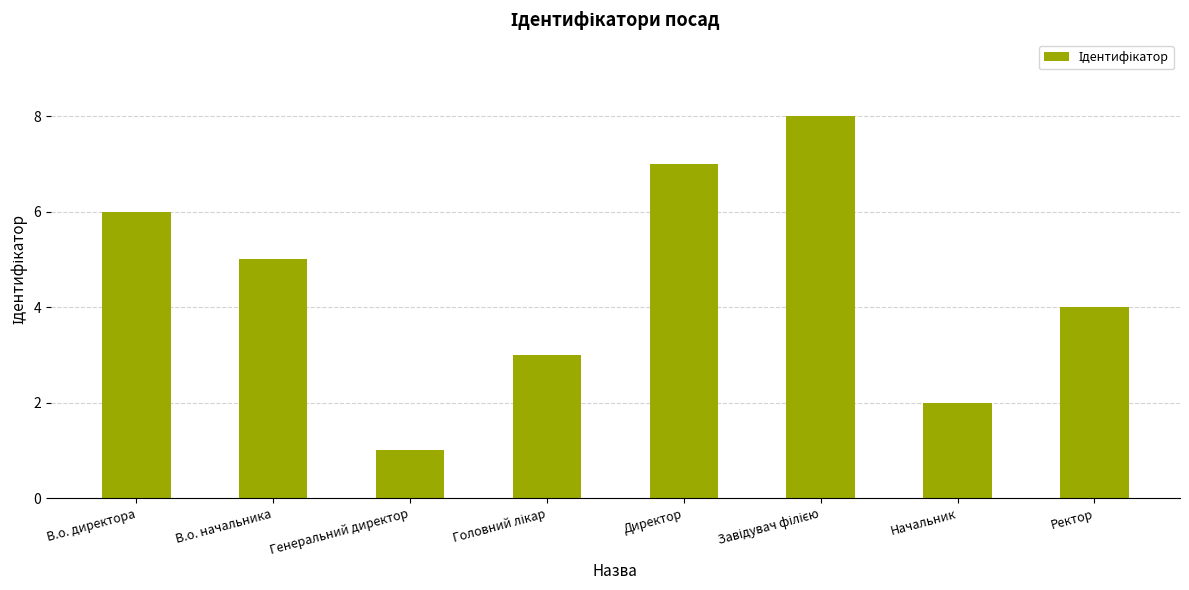

The value at Ректор is 1. True or false?

False